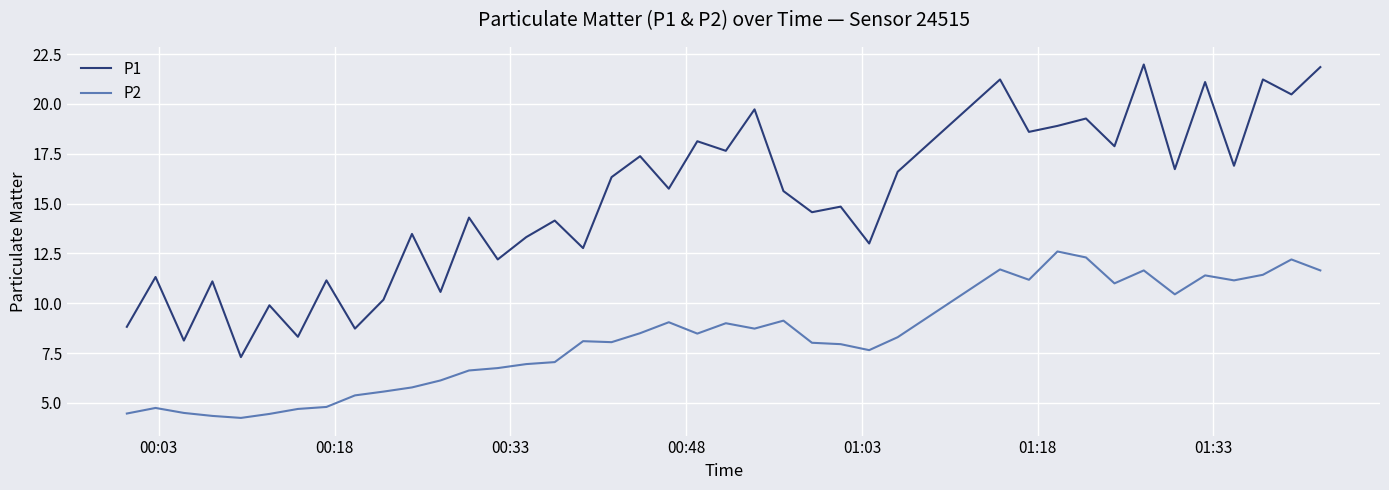

Which series has the largest total across all categories?

P1